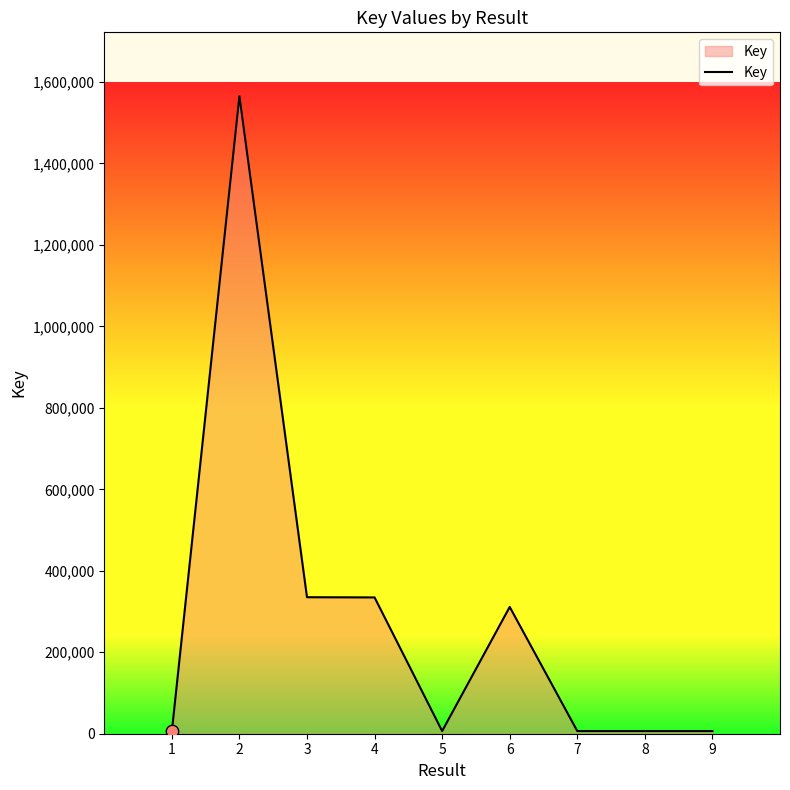

What is the ratio of the value at 6 to the value at 4?

0.9